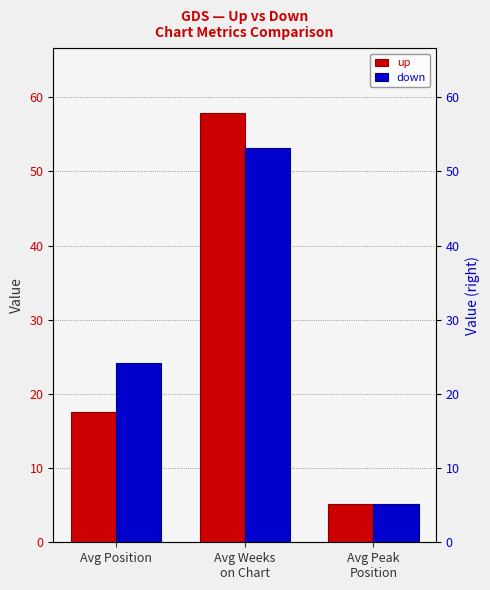

What is the label of the 2nd bar from the right?

Avg Weeks
on Chart